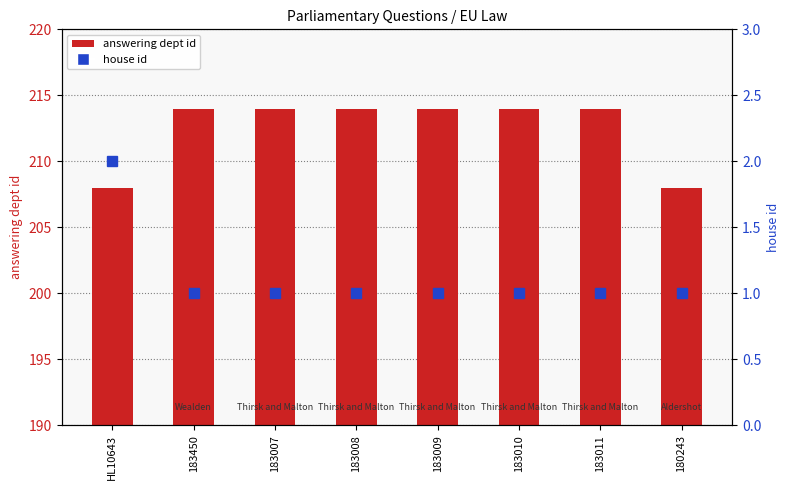

The answering dept id series shows 328 at 183450. True or false?

False